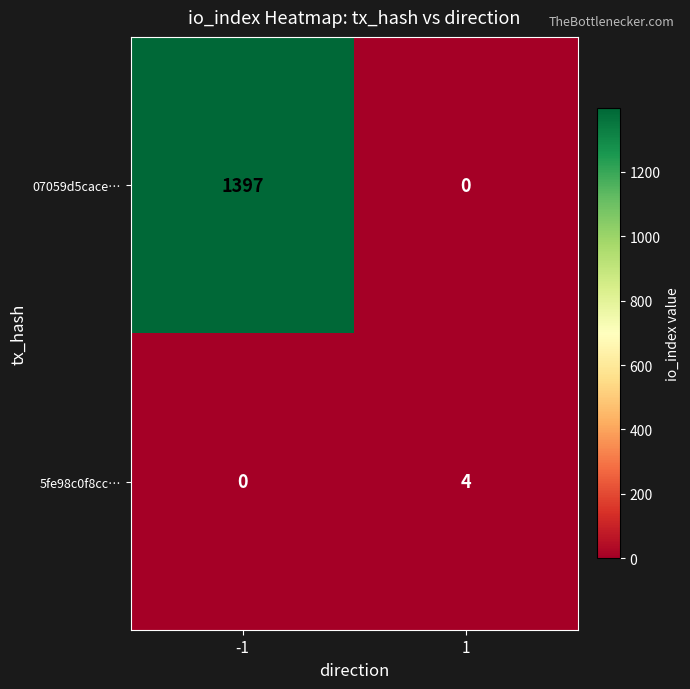

At how many categories does at least one series exceed 1273?

1